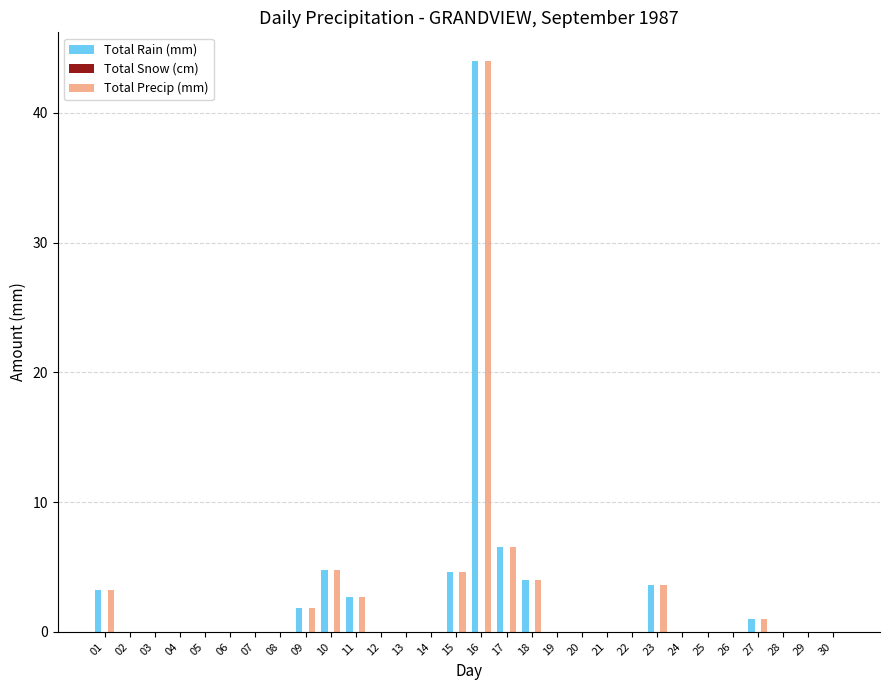

What is the sum of all Total Rain (mm) values?

76.2